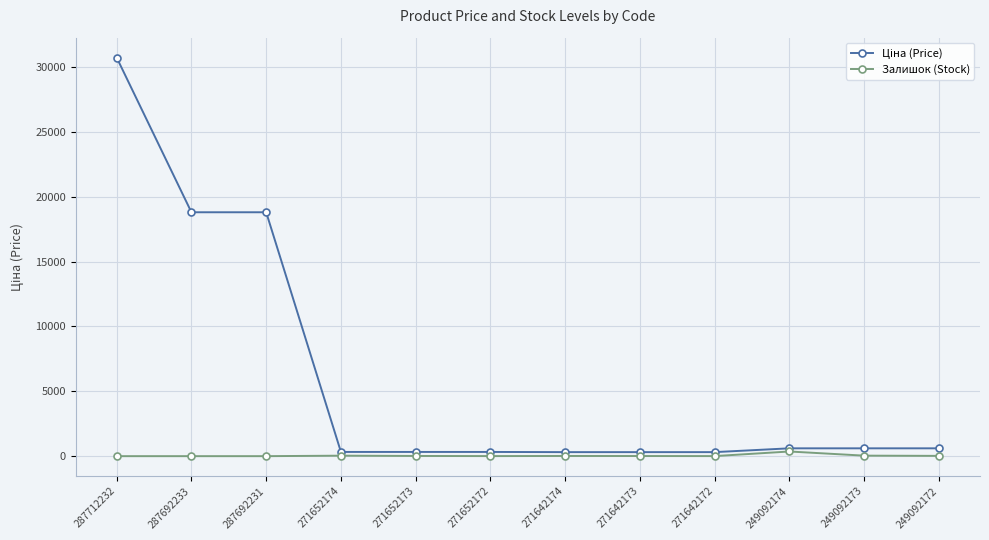

Is it true that Залишок (Stock) equals 39.0 at 249092173?

True